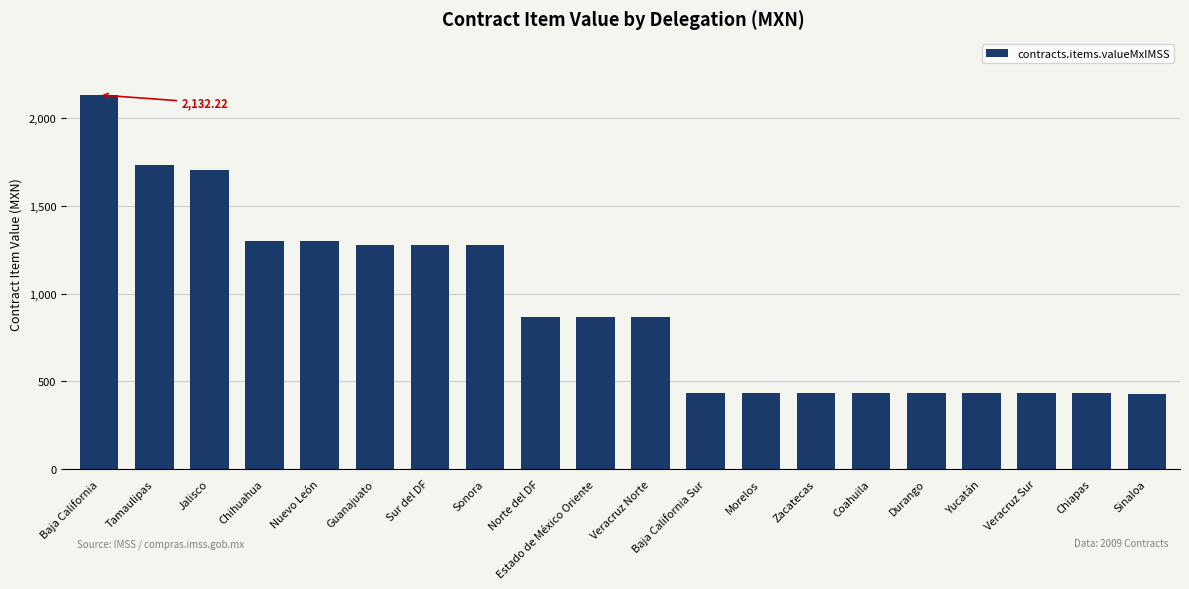

What is the average value?

925.0